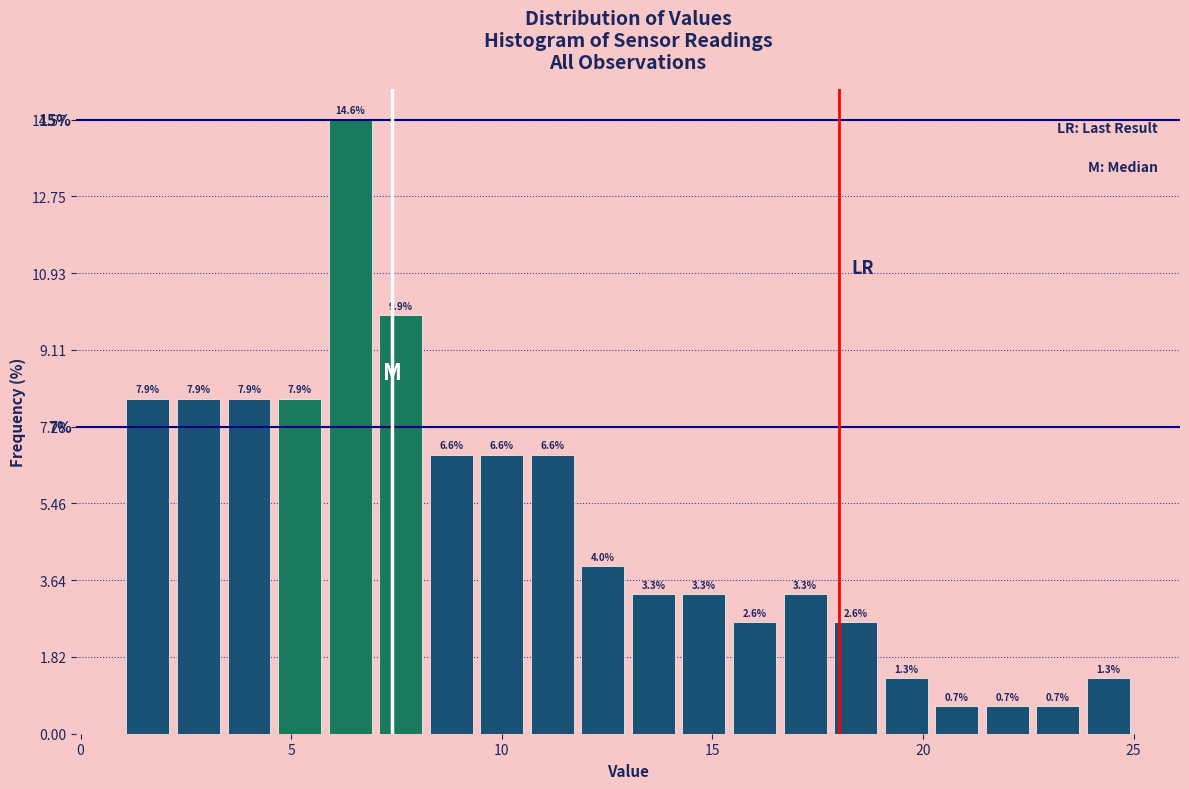

Around what value on the x-axis is the tallest bar? Give the approximate position of its centre, as read against the axis.

6.5